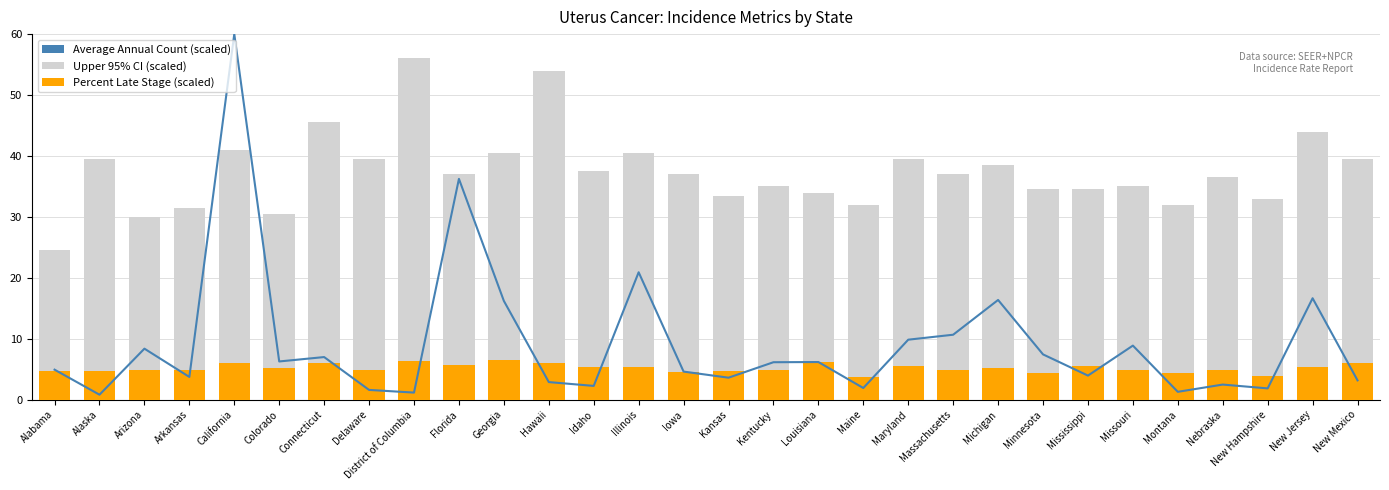

What is the greatest value displayed?

60.0